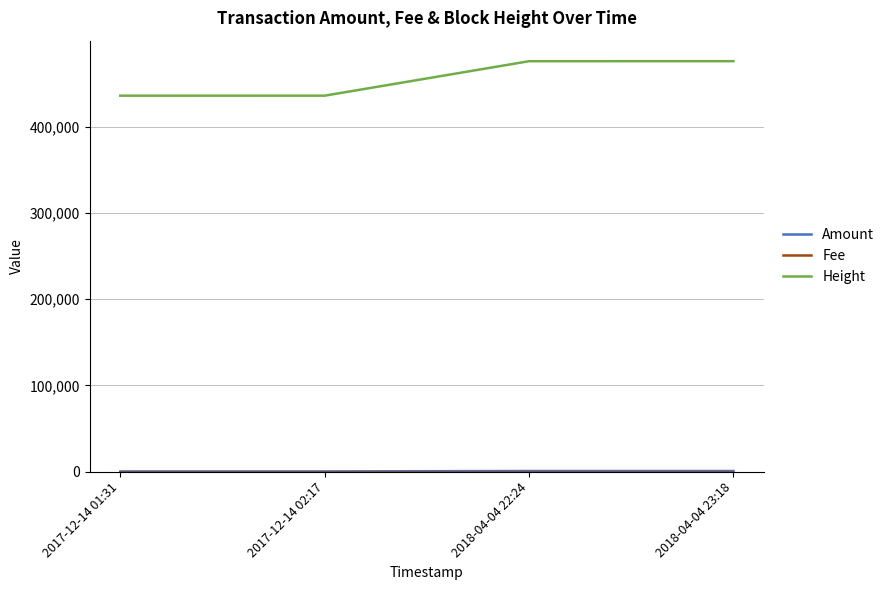

Where is Height nearest to the value 456092?

2018-04-04 22:24